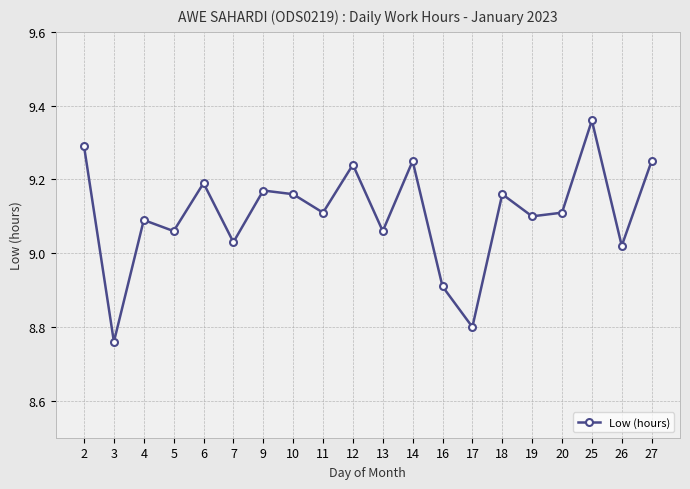

Which category has the lowest value across all series?

3